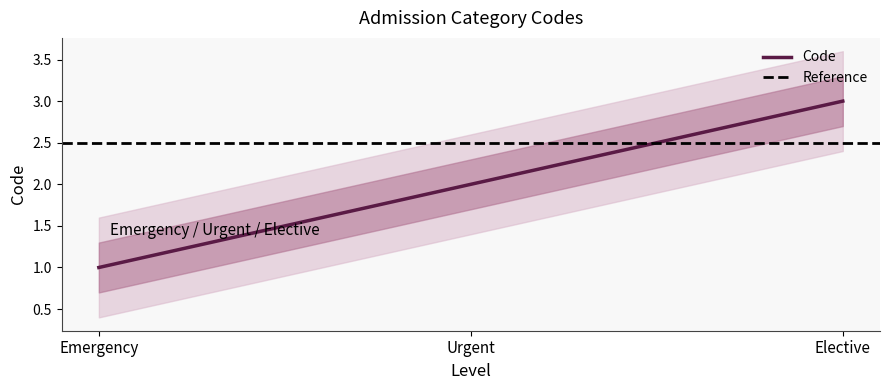

The value at Emergency is 1. True or false?

True